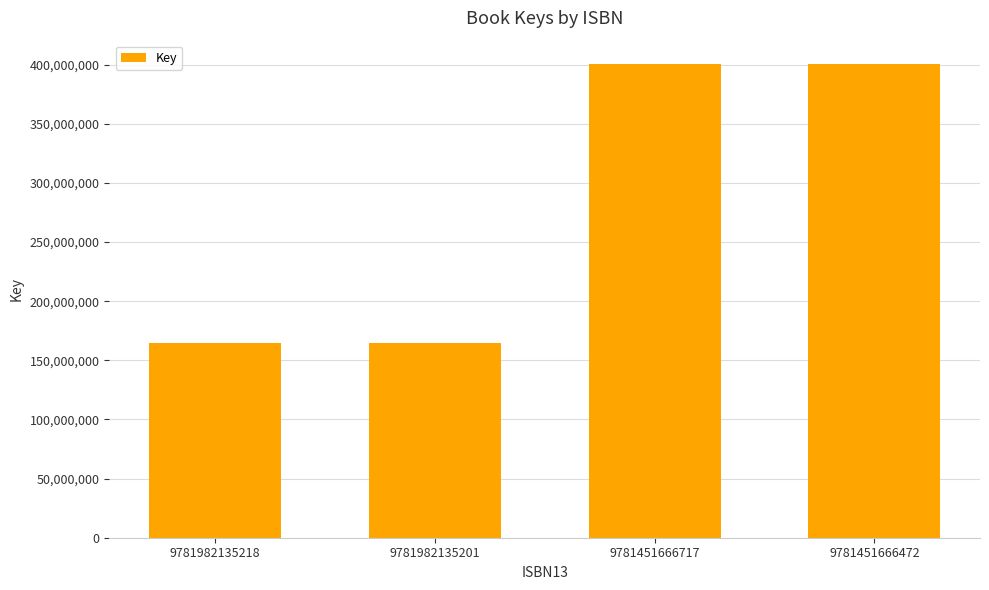

What is the minimum value shown in the chart?

164654118